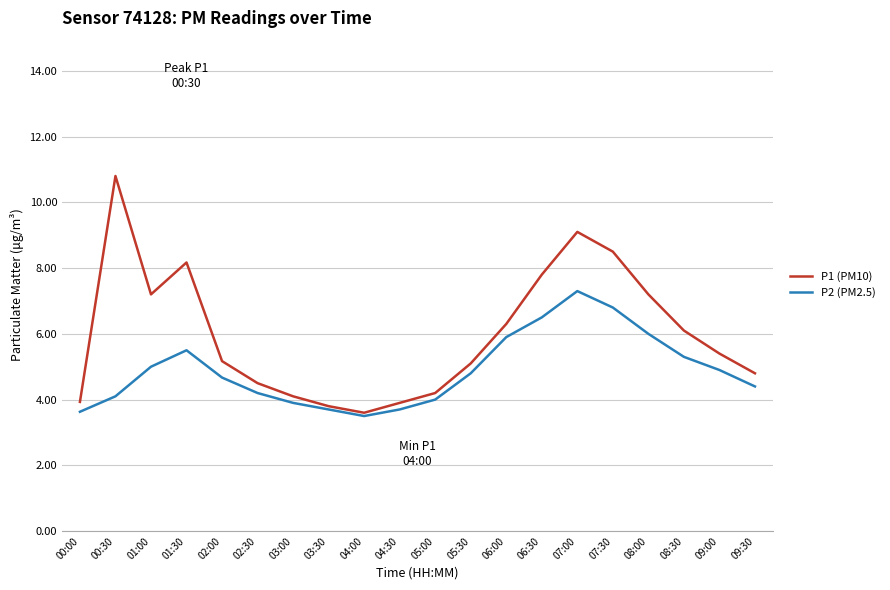

Reading left to right, transcribe all the data shown in this chart.

P1 (PM10): 3.9	10.8	7.2	8.2	5.2	4.5	4.1	3.8	3.6	3.9	4.2	5.1	6.3	7.8	9.1	8.5	7.2	6.1	5.4	4.8
P2 (PM2.5): 3.6	4.1	5.0	5.5	4.7	4.2	3.9	3.7	3.5	3.7	4.0	4.8	5.9	6.5	7.3	6.8	6.0	5.3	4.9	4.4